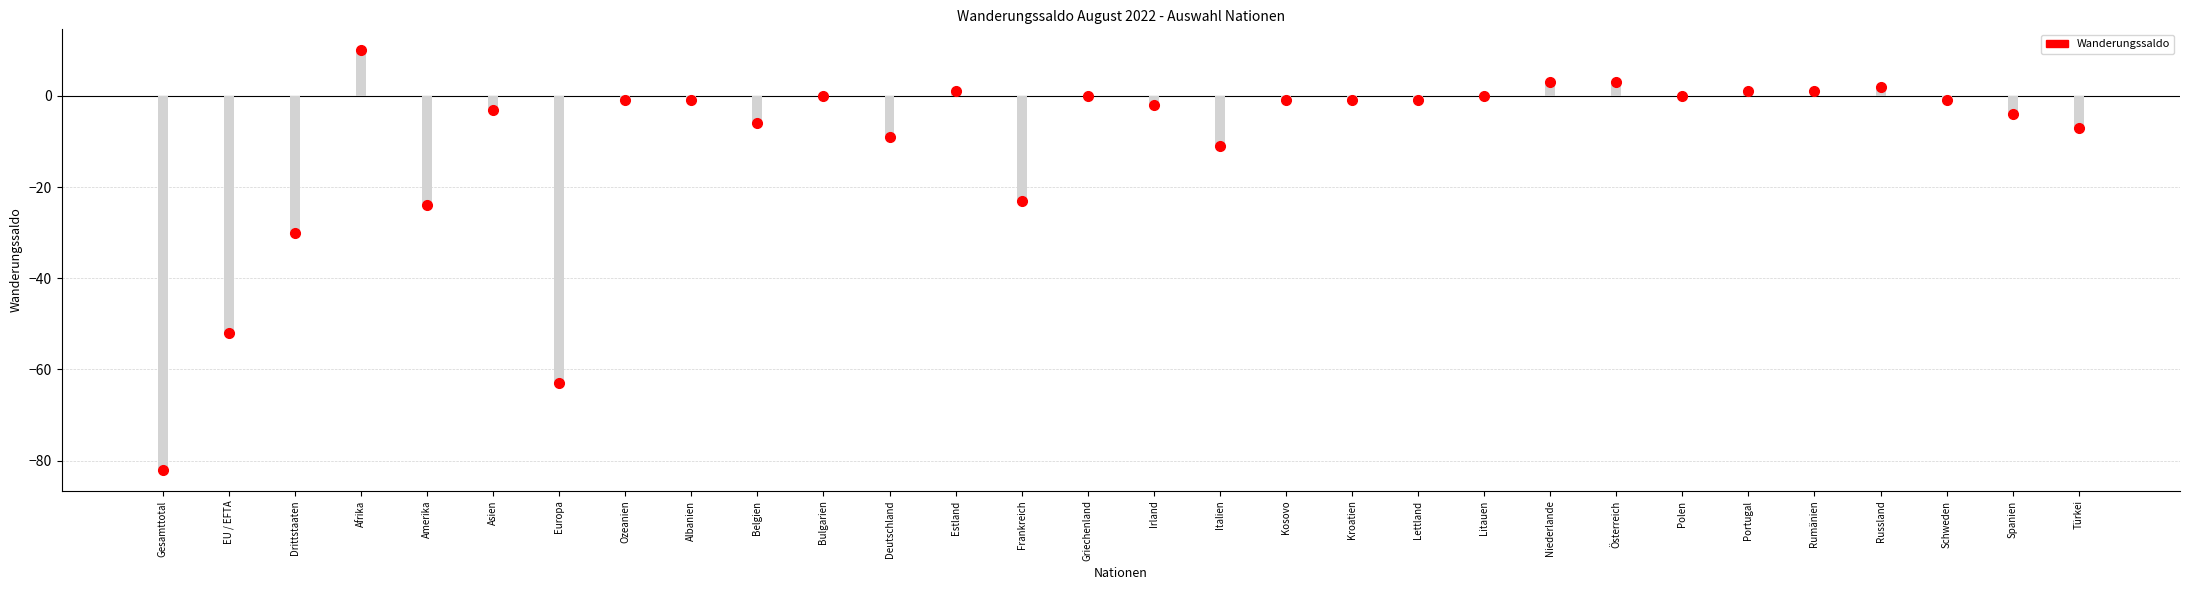

What is the label of the 1st bar from the right?

Türkei